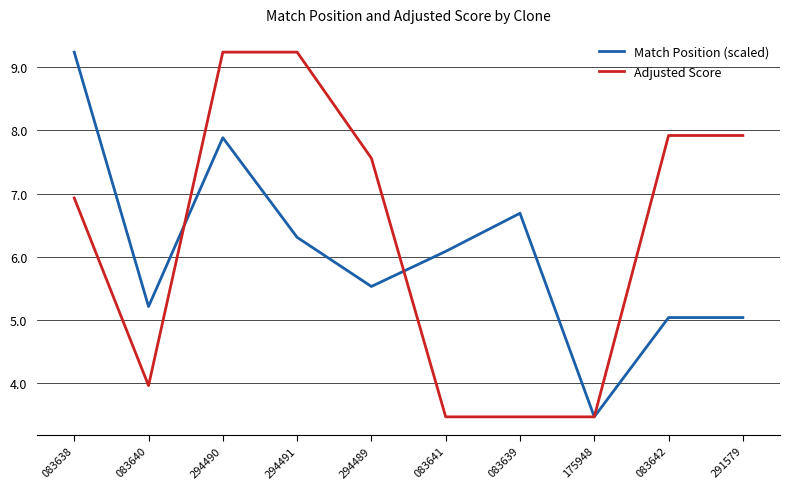

What are all the series names shown in the legend?

Match Position (scaled), Adjusted Score